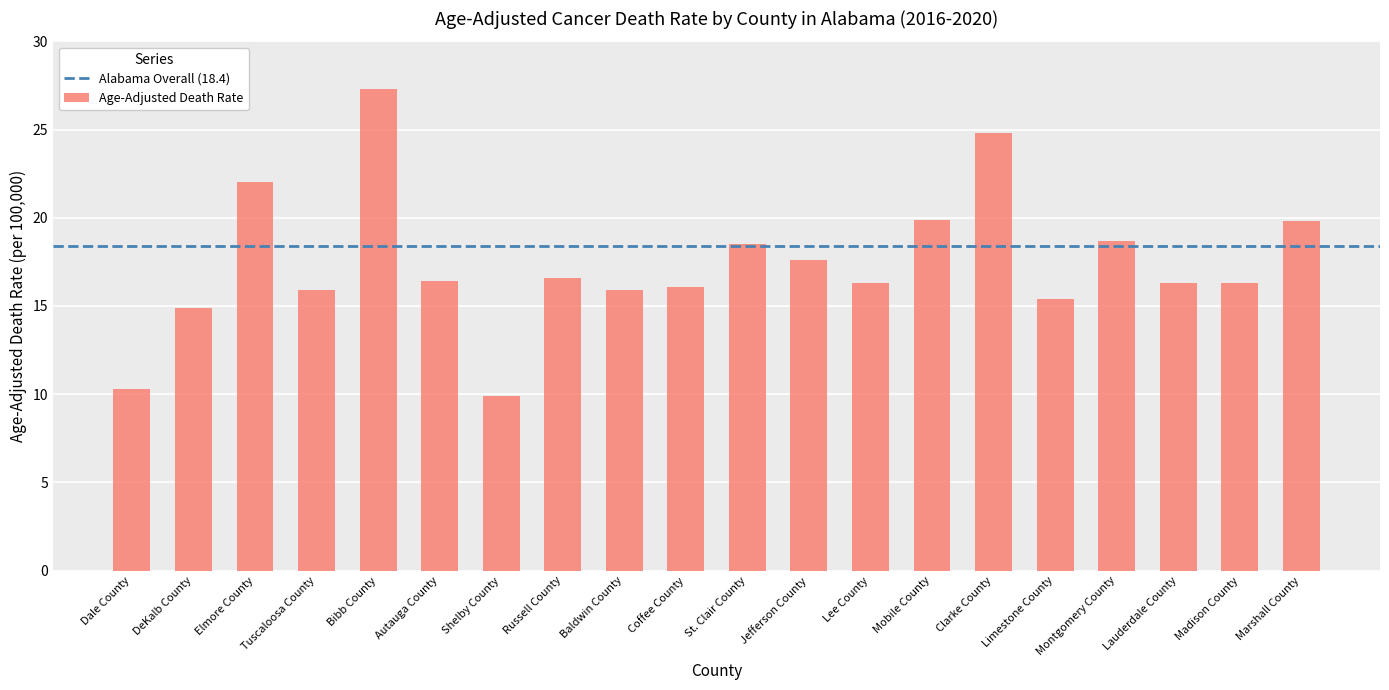

What is the difference between the second highest and minimum values?

14.9